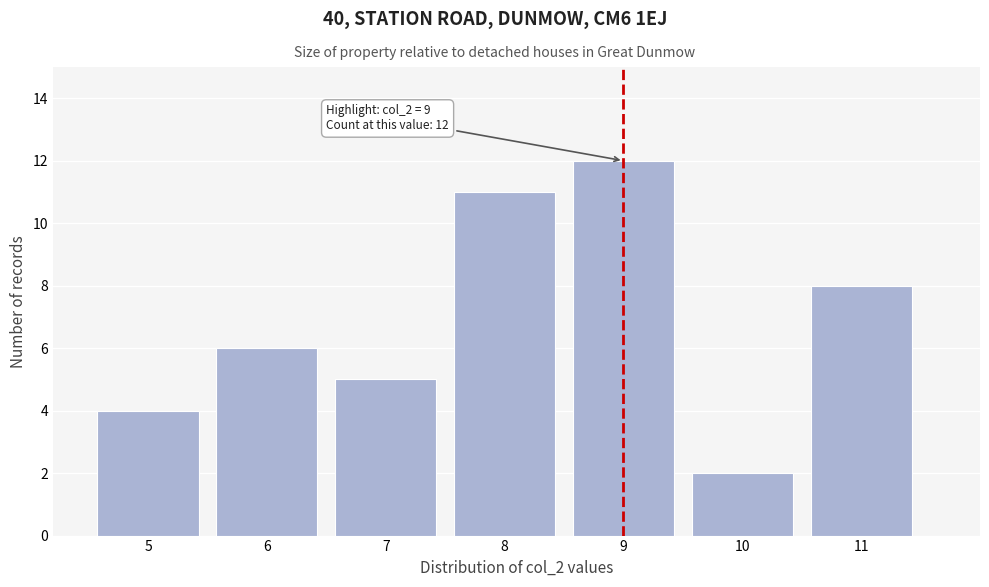

Reading left to right, extract all data points from this chart.

5=4	6=6	7=5	8=11	9=12	10=2	11=8